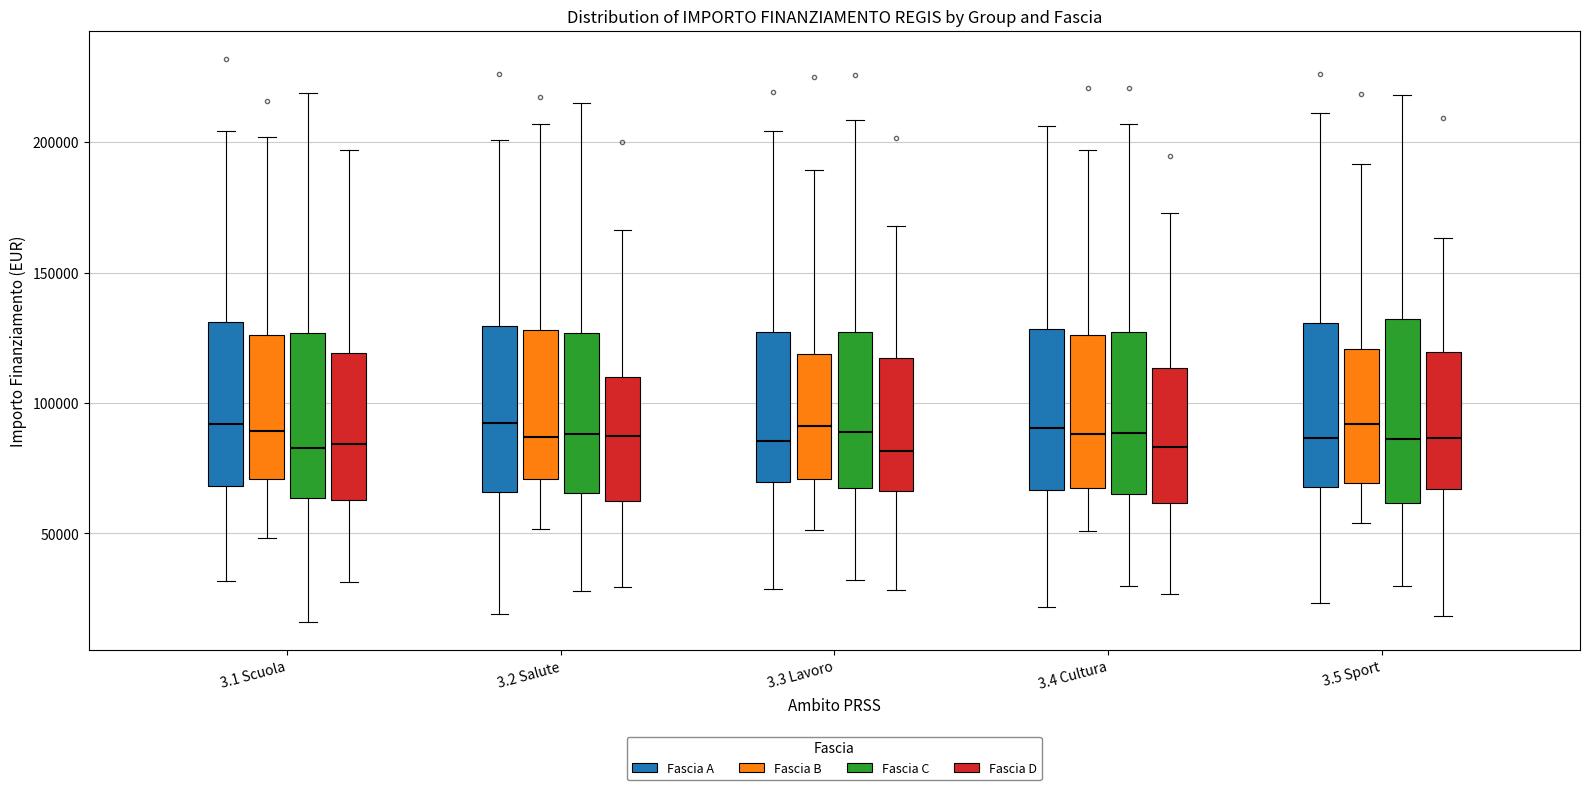

Reading left to right, read every box against the y-axis: the position of its median line, the range the box covers, and the ends of its whiskers. The values are not printed on the chart, so give them approximately, as read against the axis.

3.1 Scuola (Fascia A): median 90000, box 70000 to 130000, whiskers 30000 to 205000
3.1 Scuola (Fascia B): median 90000, box 70000 to 125000, whiskers 50000 to 200000
3.1 Scuola (Fascia C): median 85000, box 65000 to 125000, whiskers 15000 to 220000
3.1 Scuola (Fascia D): median 85000, box 65000 to 120000, whiskers 30000 to 195000
3.2 Salute (Fascia A): median 90000, box 65000 to 130000, whiskers 20000 to 200000
3.2 Salute (Fascia B): median 85000, box 70000 to 130000, whiskers 50000 to 205000
3.2 Salute (Fascia C): median 90000, box 65000 to 125000, whiskers 30000 to 215000
3.2 Salute (Fascia D): median 85000, box 65000 to 110000, whiskers 30000 to 165000
3.3 Lavoro (Fascia A): median 85000, box 70000 to 125000, whiskers 30000 to 205000
3.3 Lavoro (Fascia B): median 90000, box 70000 to 120000, whiskers 50000 to 190000
3.3 Lavoro (Fascia C): median 90000, box 65000 to 125000, whiskers 30000 to 210000
3.3 Lavoro (Fascia D): median 80000, box 65000 to 115000, whiskers 30000 to 170000
3.4 Cultura (Fascia A): median 90000, box 65000 to 130000, whiskers 20000 to 205000
3.4 Cultura (Fascia B): median 90000, box 65000 to 125000, whiskers 50000 to 195000
3.4 Cultura (Fascia C): median 90000, box 65000 to 125000, whiskers 30000 to 205000
3.4 Cultura (Fascia D): median 85000, box 60000 to 115000, whiskers 25000 to 175000
3.5 Sport (Fascia A): median 85000, box 70000 to 130000, whiskers 25000 to 210000
3.5 Sport (Fascia B): median 90000, box 70000 to 120000, whiskers 55000 to 190000
3.5 Sport (Fascia C): median 85000, box 60000 to 130000, whiskers 30000 to 220000
3.5 Sport (Fascia D): median 85000, box 65000 to 120000, whiskers 20000 to 165000